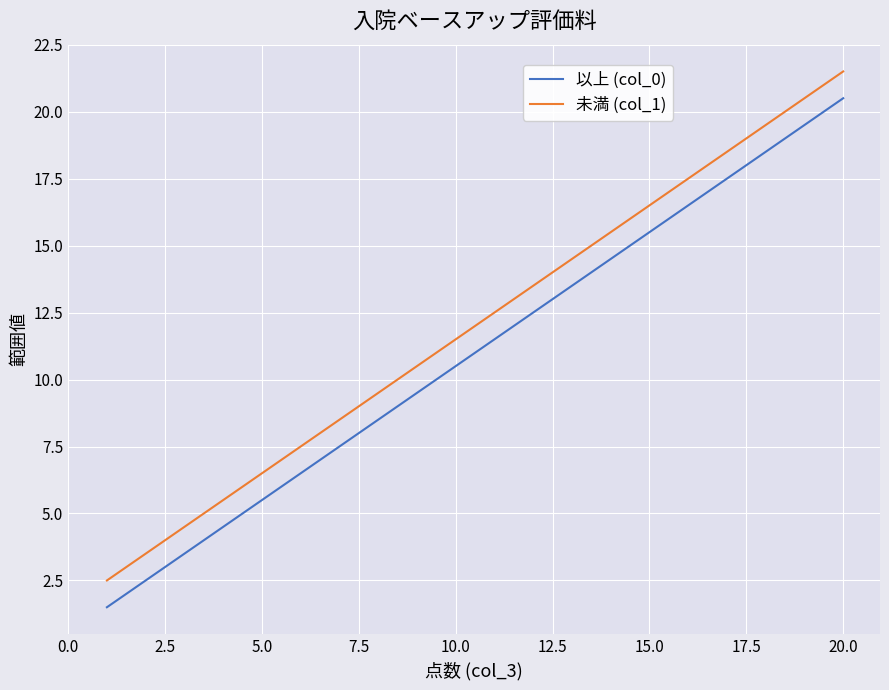

True or false: 未満 (col_1) and 以上 (col_0) intersect in this chart.

False